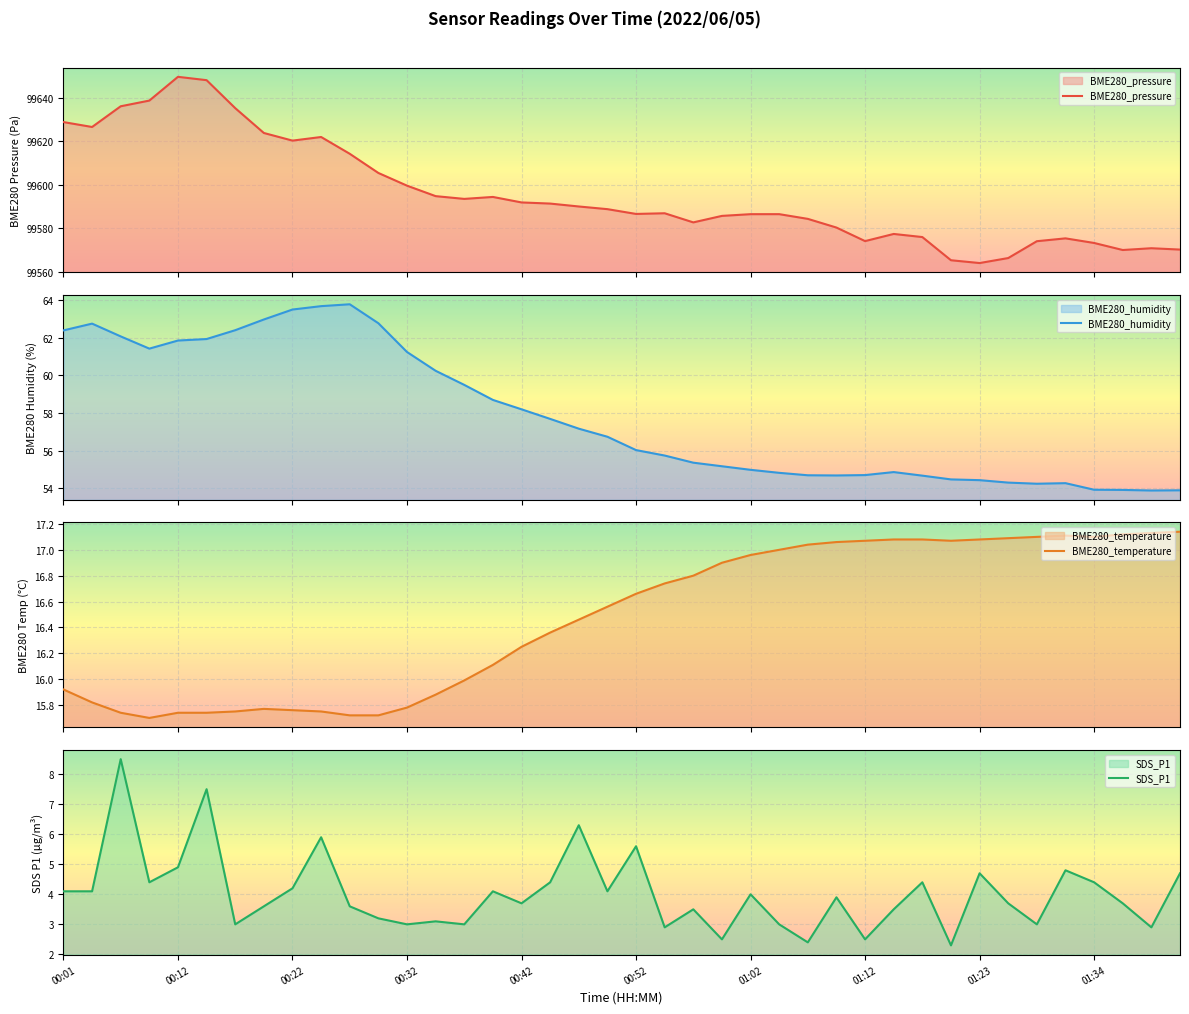

Which series changed the most between 00:17 and 00:29?

BME280_pressure